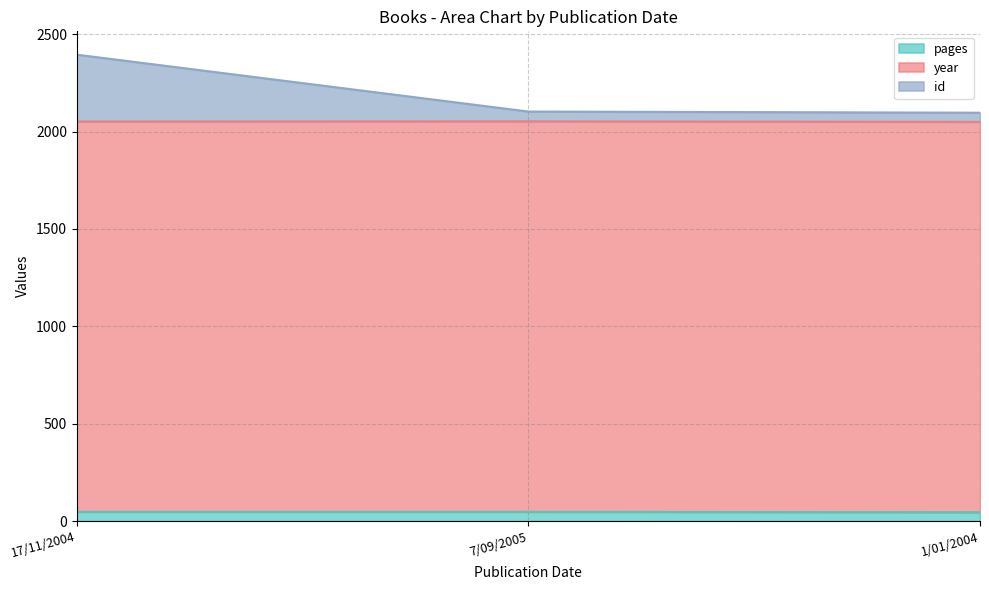

List the labels in order of id value, largest first.

17/11/2004, 7/09/2005, 1/01/2004